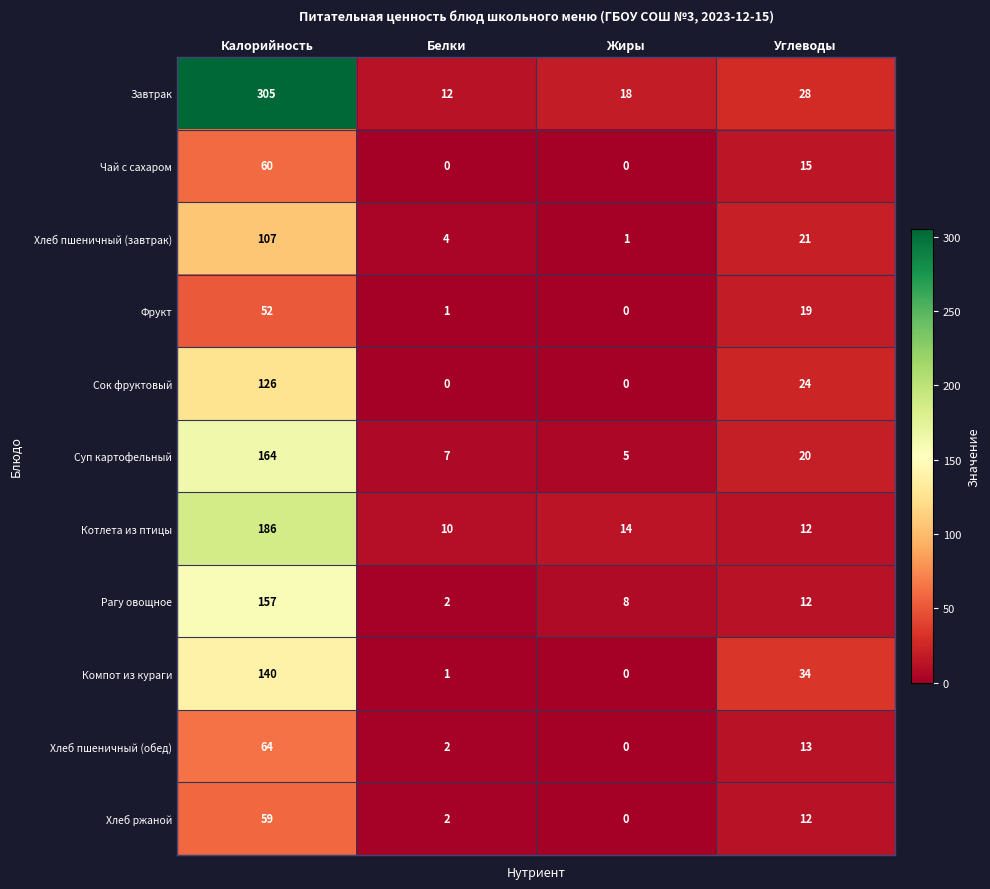

Which series has the largest total across all categories?

Завтрак